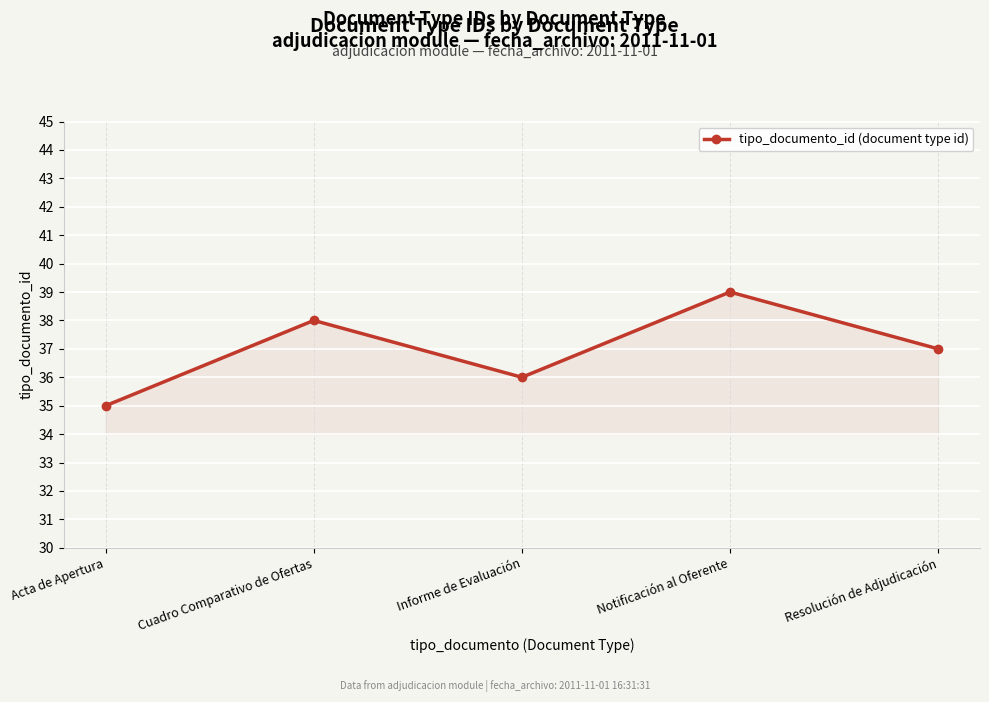

Where does the data first go above 37?

Cuadro Comparativo de Ofertas